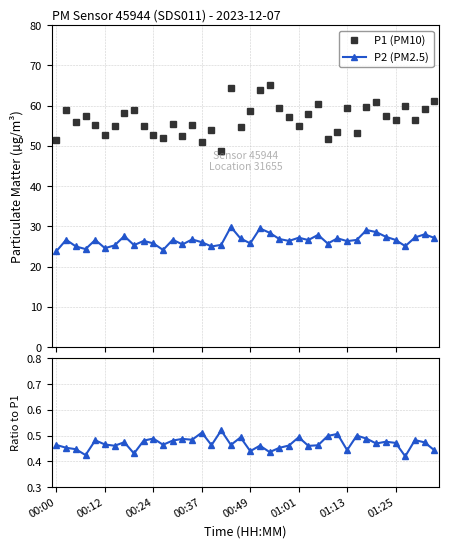

True or false: P1 (PM10) and P2 (PM2.5) cross at least once.

False